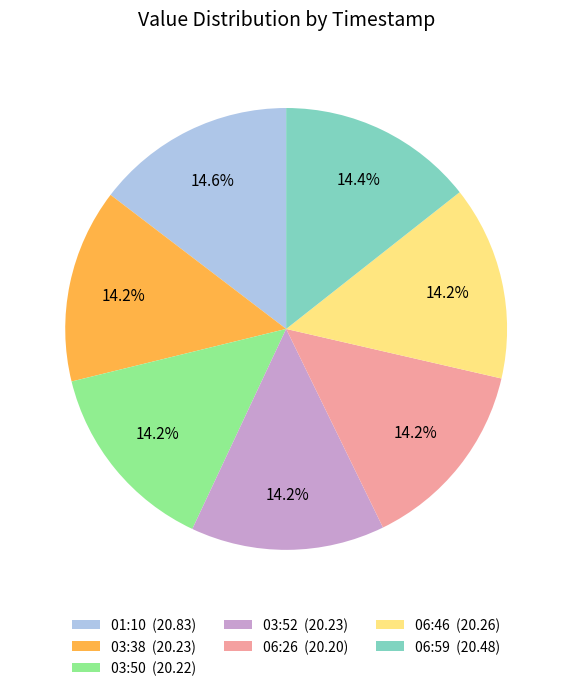

Count the number of slices in the pie.

7